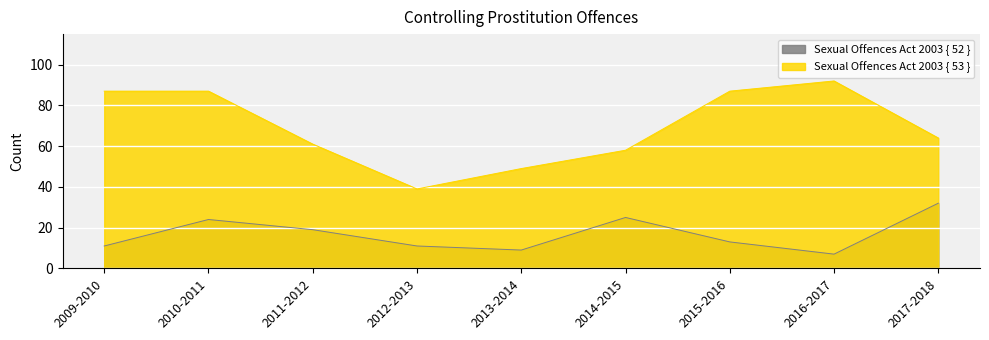

Which category has the lowest value in the Sexual Offences Act 2003 { 52 } series?

2016-2017